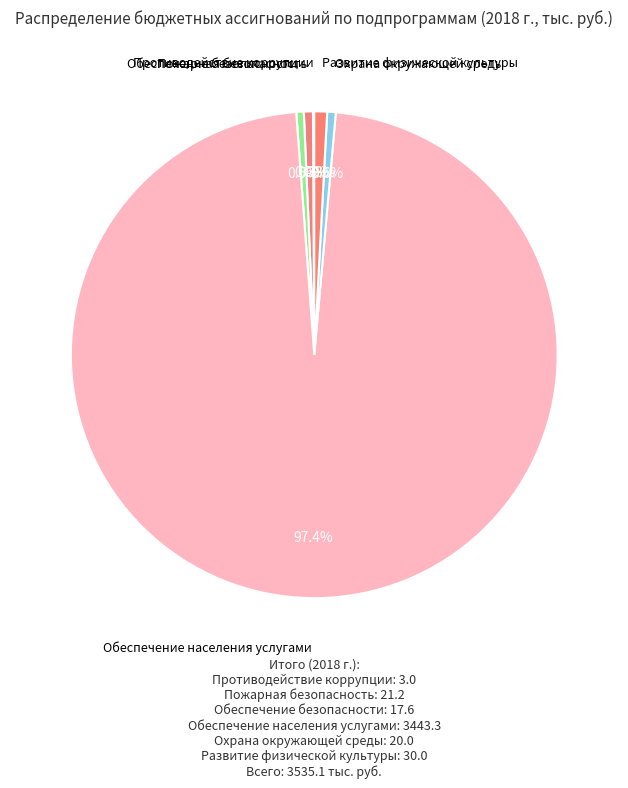

Count the number of slices in the pie.

6